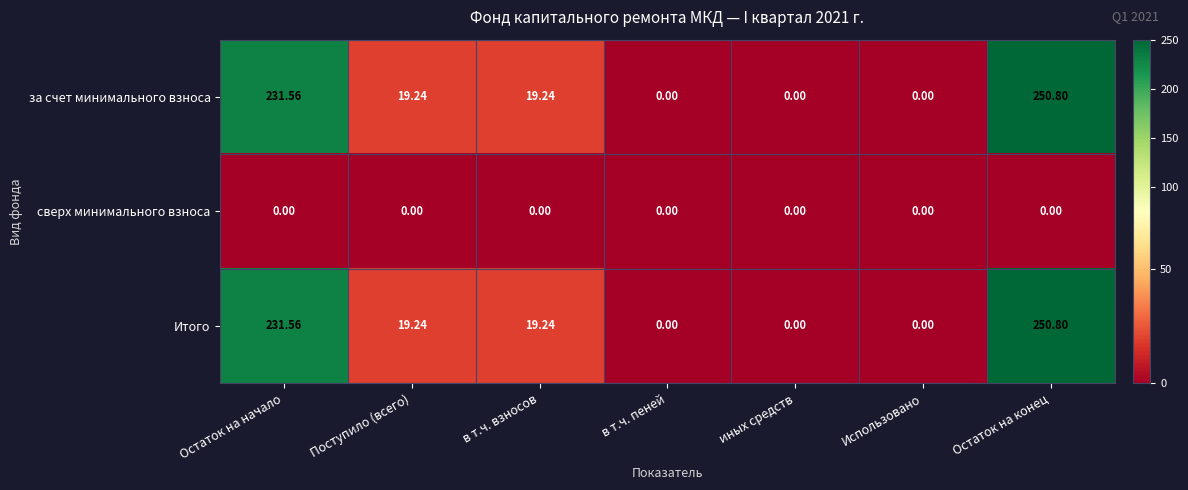

At which label does за счет минимального взноса reach its peak?

Остаток на конец